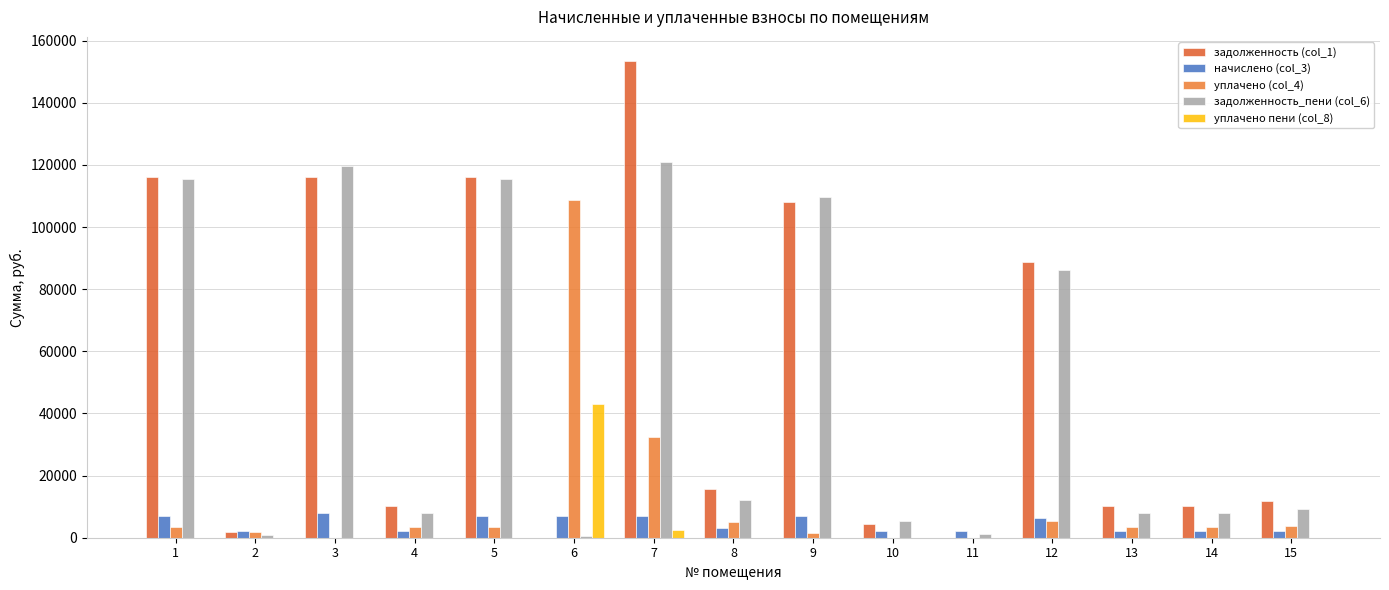

Reading left to right, transcribe all the data shown in this chart.

задолженность (col_1): 1=115997.7	2=1998.0	3=116150.1	4=10281.5	5=116076.8	6=0.0	7=153524.0	8=15814.5	9=108210.9	10=4318.9	11=45.4	12=88761.3	13=10279.6	14=10181.3	15=11811.8
начислено (col_3): 1=6851.2	2=2016.9	3=8013.6	4=2016.9	5=6866.6	6=7020.5	7=7020.5	8=3102.3	9=6982.1	10=2016.9	11=2016.9	12=6497.2	13=2016.9	14=2016.9	15=2317.1
уплачено (col_4): 1=3378.7	2=1965.1	3=0.0	4=3378.7	5=3404.5	6=108736.7	7=32426.7	8=5197.0	9=1500.3	10=0.0	11=0.0	12=5326.0	13=3376.6	14=3374.1	15=3881.6
задолженность_пени (col_6): 1=115441.4	2=990.8	3=119505.3	4=7930.4	5=115502.5	6=644.0	7=120862.6	8=12198.3	9=109599.3	10=5286.7	11=1054.5	12=86287.0	13=7930.6	14=7834.7	15=9110.8
уплачено пени (col_8): 1=0.0	2=32.9	3=0.0	4=0.0	5=0.0	6=43015.4	7=2482.4	8=0.0	9=0.0	10=0.0	11=0.0	12=0.0	13=0.0	14=0.0	15=0.0